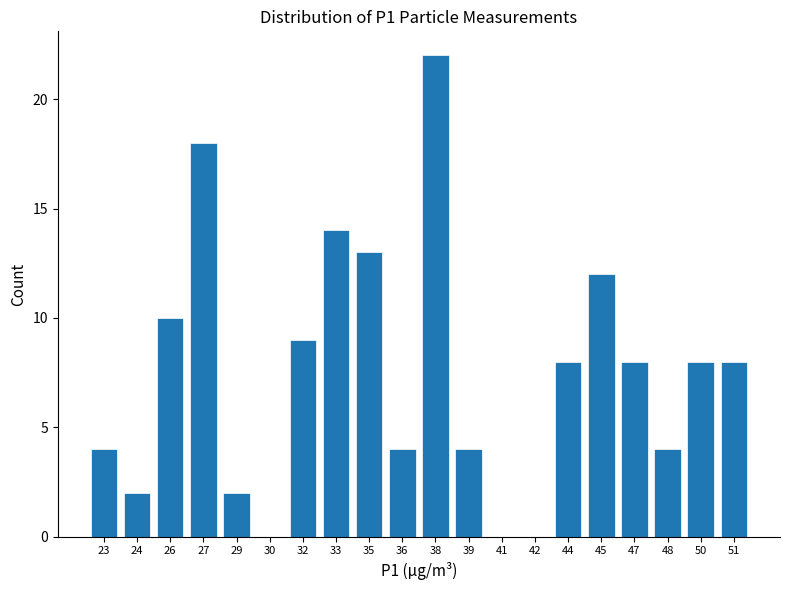

Reading left to right, transcribe all the data shown in this chart.

23=4	24=2	26=10	27=18	29=2	30=0	32=9	33=14	35=13	36=4	38=22	39=4	41=0	42=0	44=8	45=12	47=8	48=4	50=8	51=8